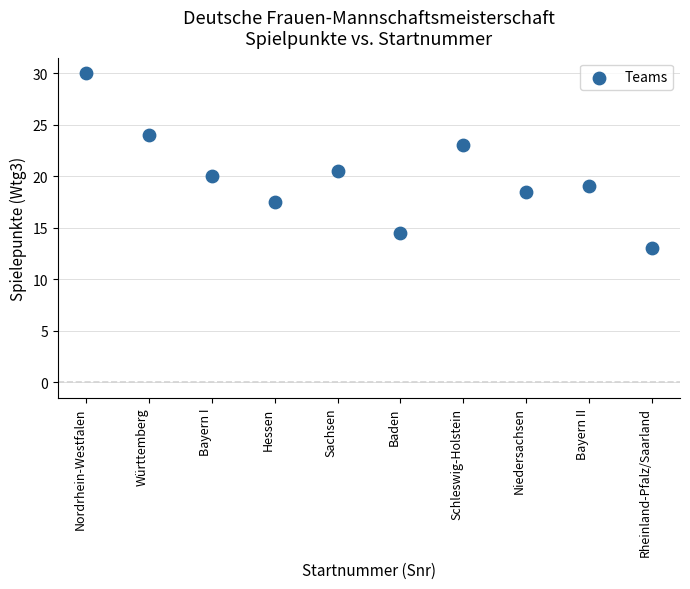

What Y value in the scatter plot is closest to 21?

20.5